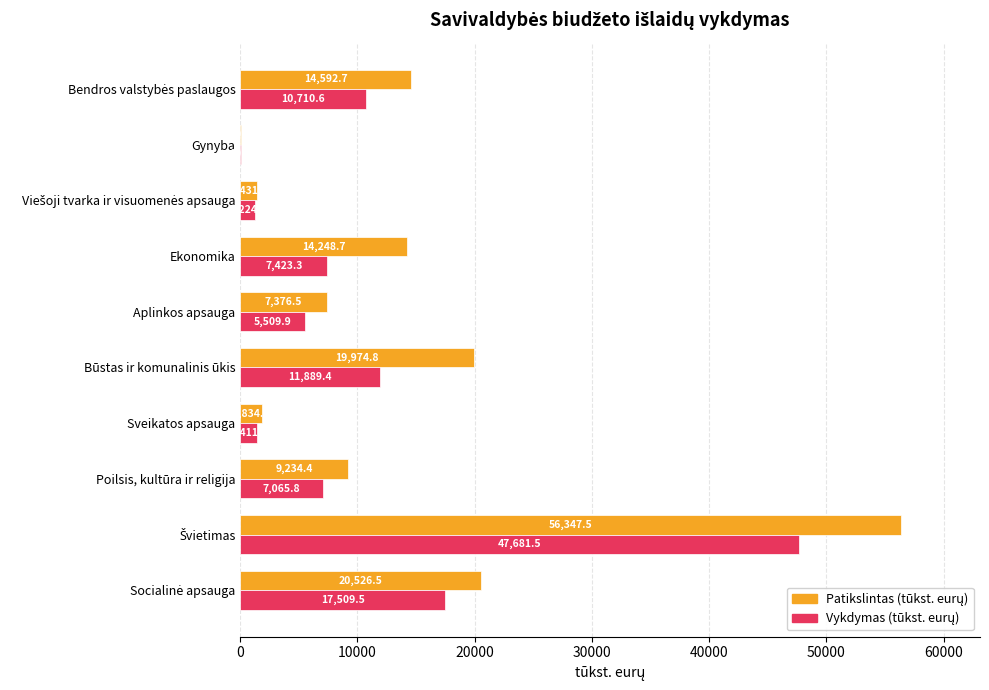

What is the maximum value shown in the chart?

56347.5